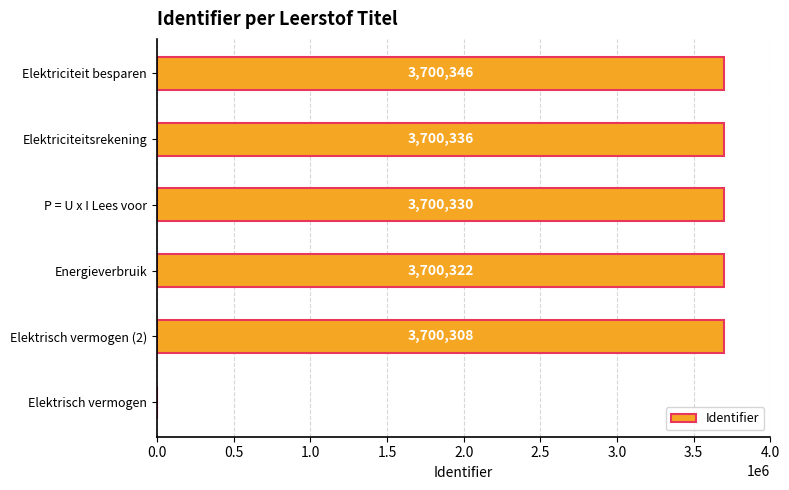

How many values are above zero?

5